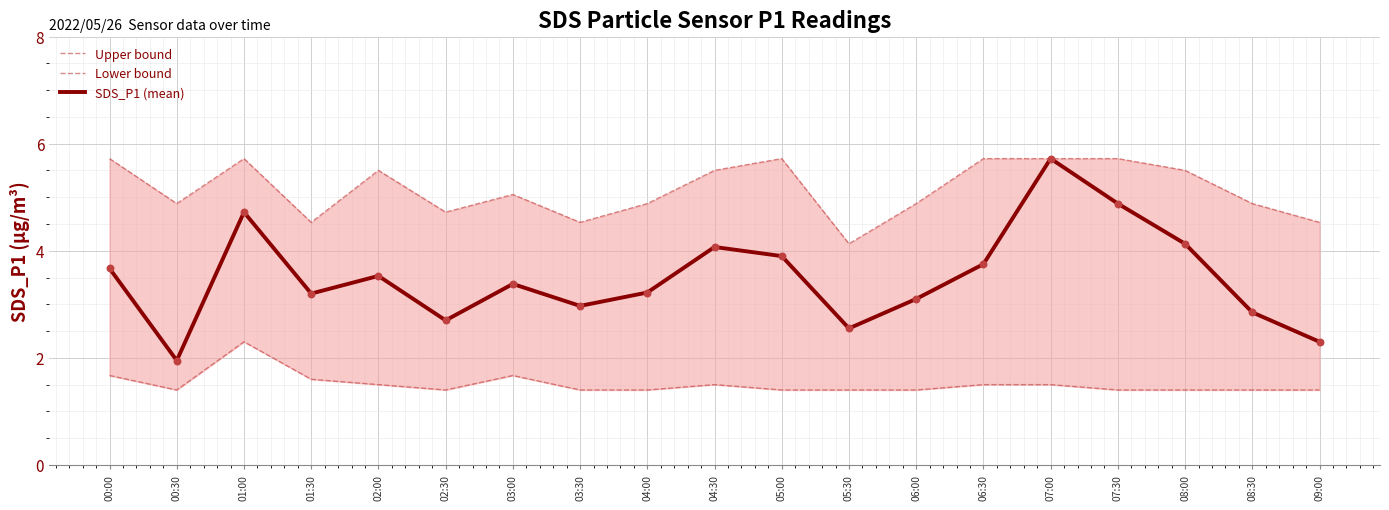

Which series has the largest Y range (max minus min)?

SDS_P1 (mean)